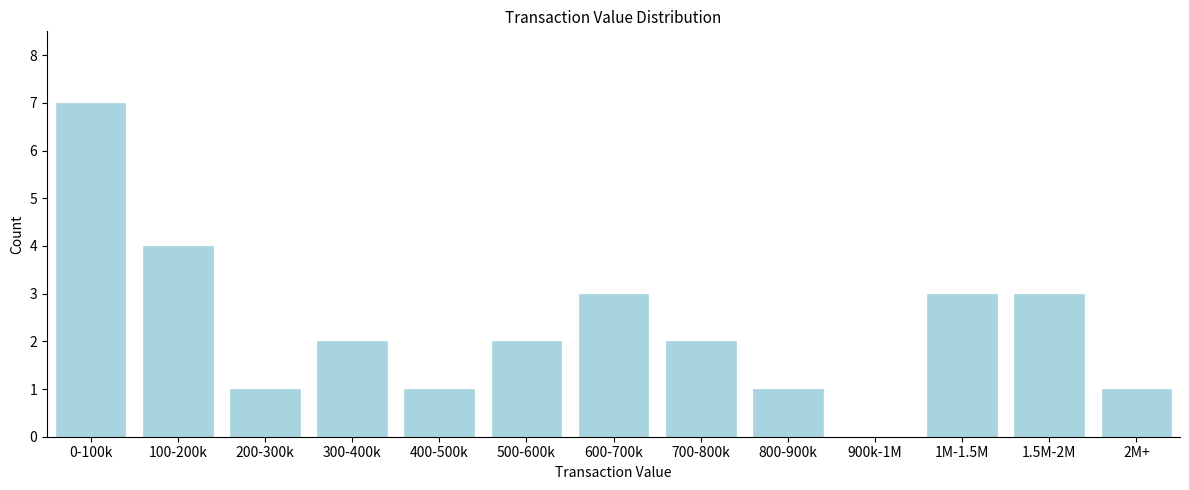

Reading right to left, what are all the values shown in this chart?

2M+=1	1.5M-2M=3	1M-1.5M=3	900k-1M=0	800-900k=1	700-800k=2	600-700k=3	500-600k=2	400-500k=1	300-400k=2	200-300k=1	100-200k=4	0-100k=7